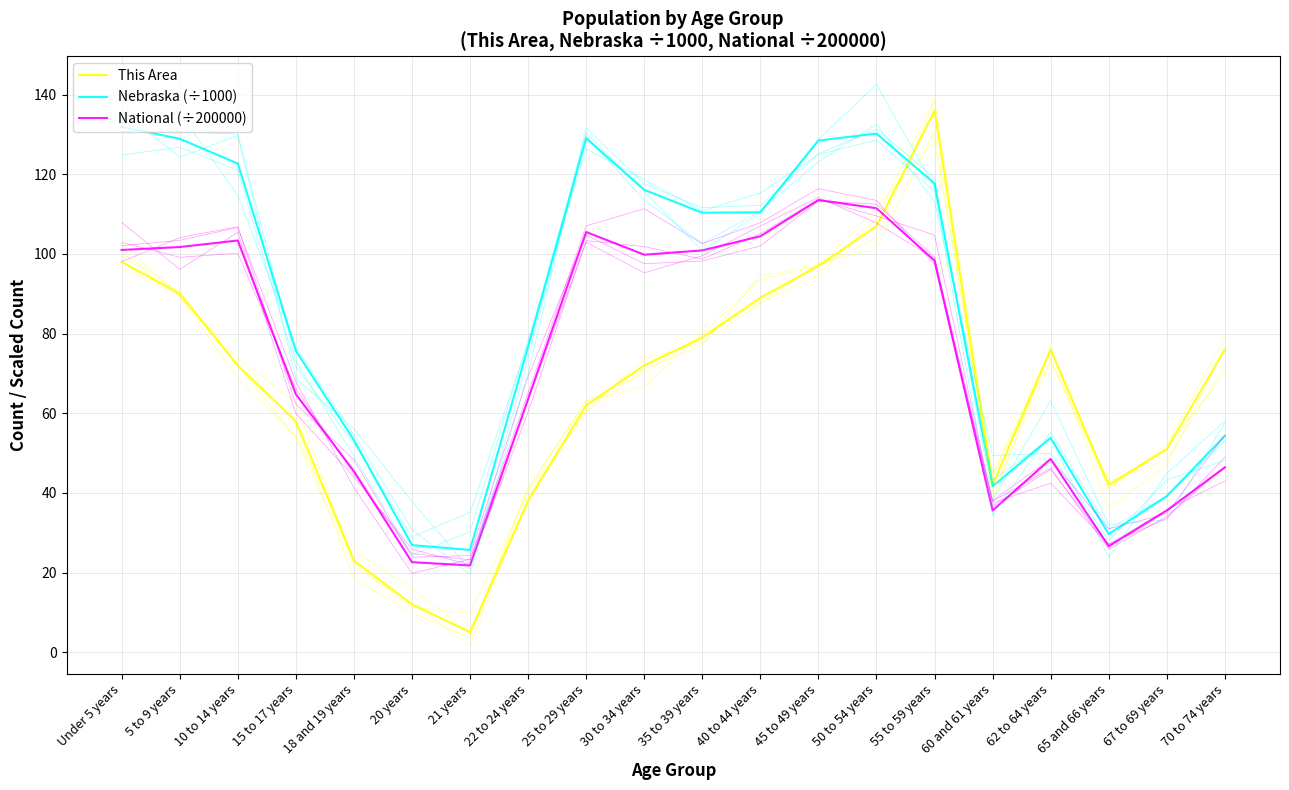

Which series changed the most between 5 to 9 years and 67 to 69 years?

Nebraska (÷1000)